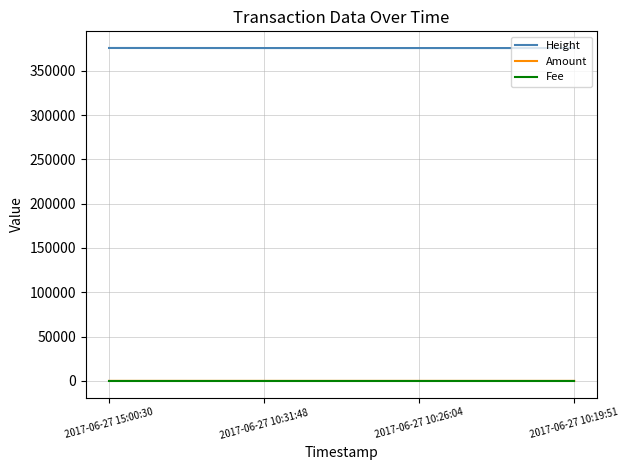

The value of Height at 2017-06-27 10:31:48 is 515372. True or false?

False